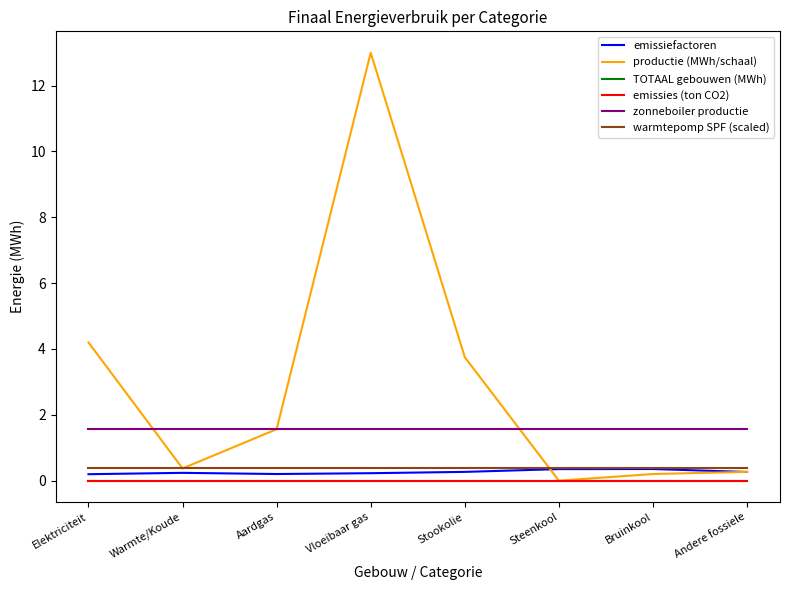

Which series changed the most between Elektriciteit and Stookolie?

productie (MWh/schaal)